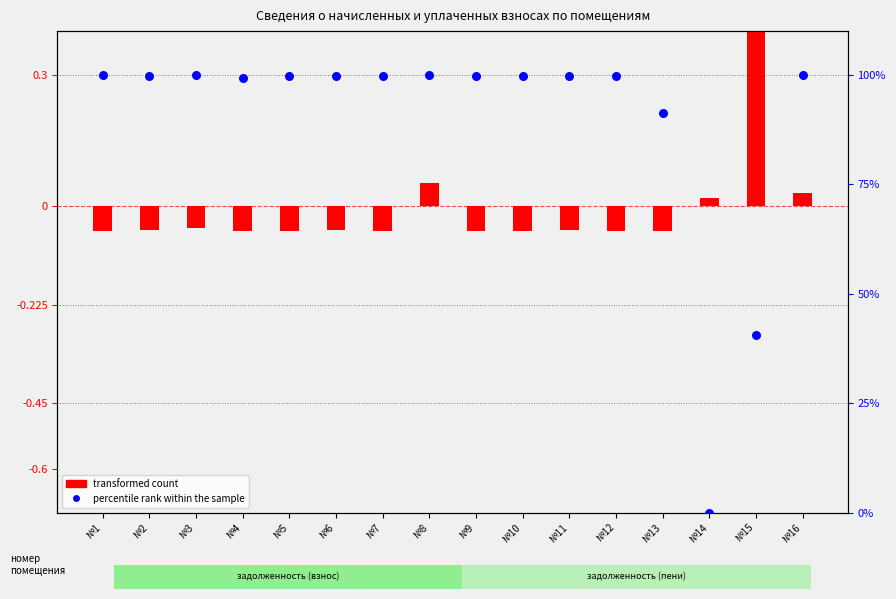

Which series contains the highest Y value?

percentile rank within the sample